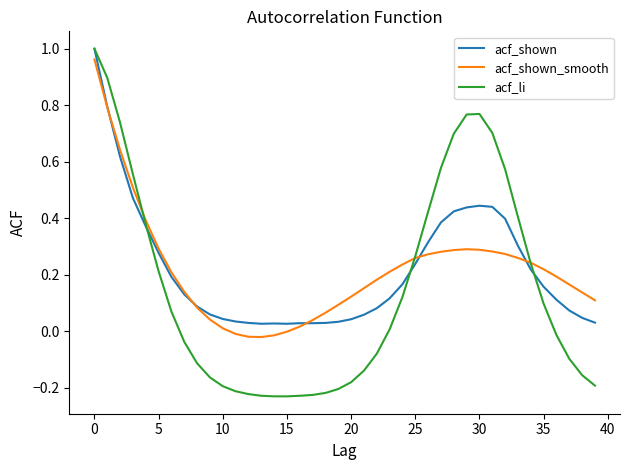

Which series has the largest range (max minus min)?

acf_li